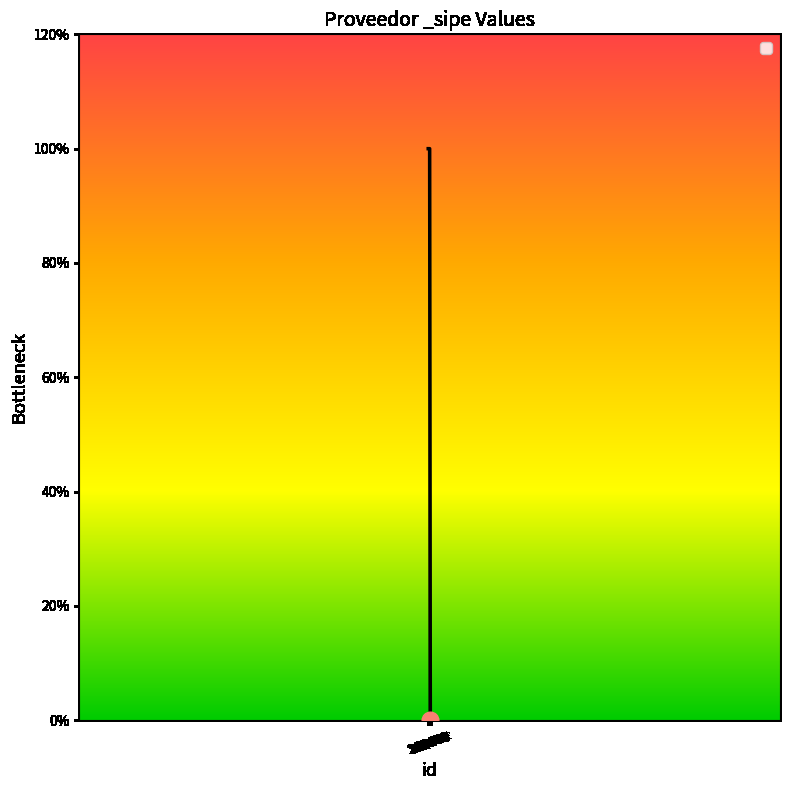

What is the sum of the values at 269478 and 269476?

1